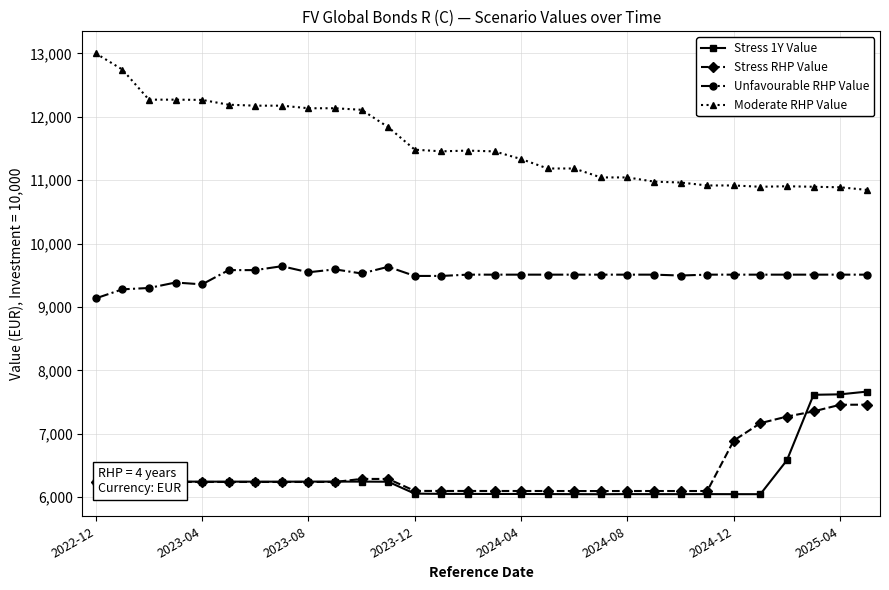

What is the value of the Unfavourable RHP Value point at the 8th from the left?

9642.0